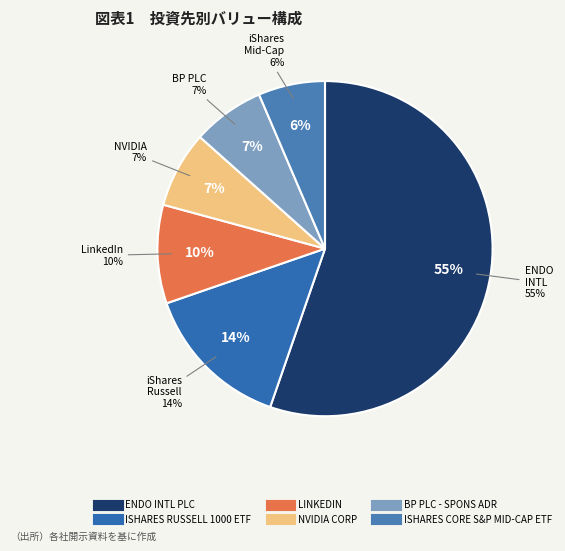

To the nearest percent, what is the difference between the largest and smallest slice percentages?

49%